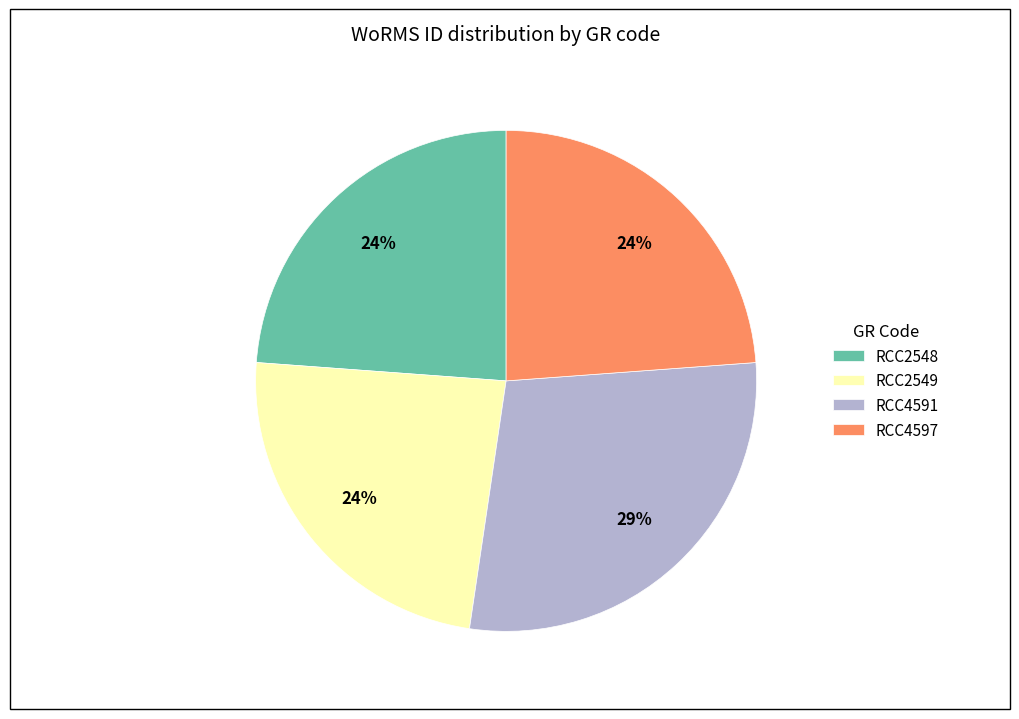

What is the ratio of the value at RCC4597 to the value at RCC2549?

1.0